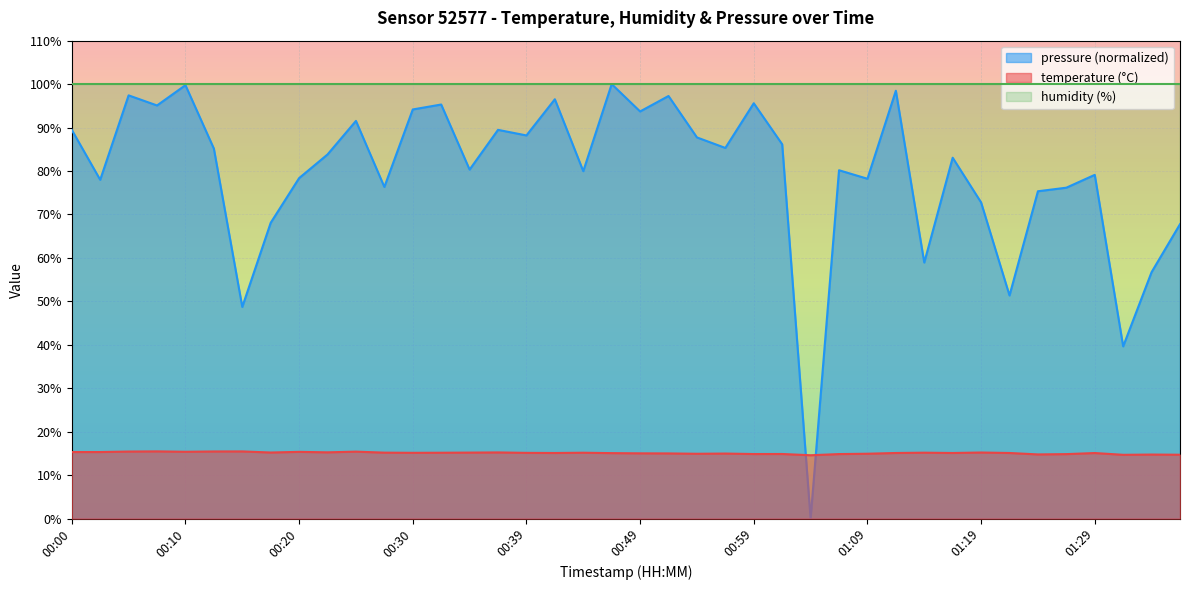

Which series has the widest spread of values?

pressure (normalized)